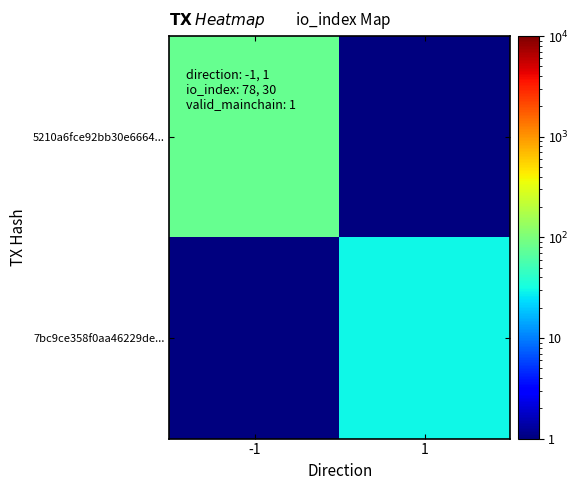

What is the difference between the highest and lowest values at -1?

77.9